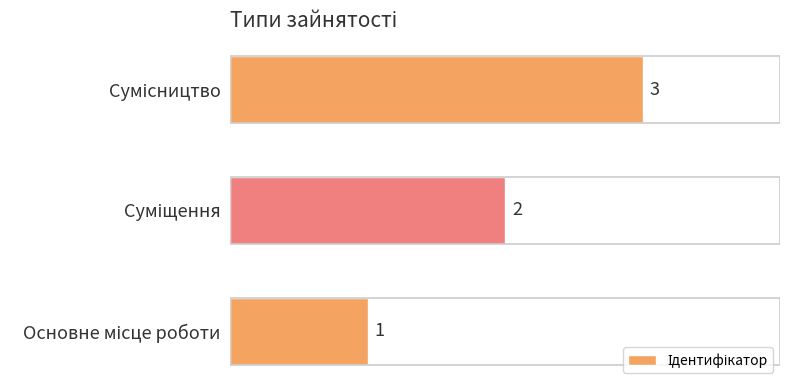

What is the sum of all values?

6